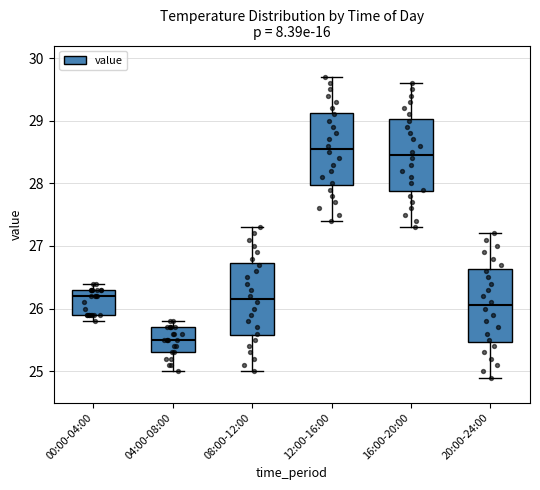

Where does the lower whisker of the box for 12:00-16:00 end on the y-axis? The values are not printed on the chart, so give them approximately, as read against the axis.

27.4